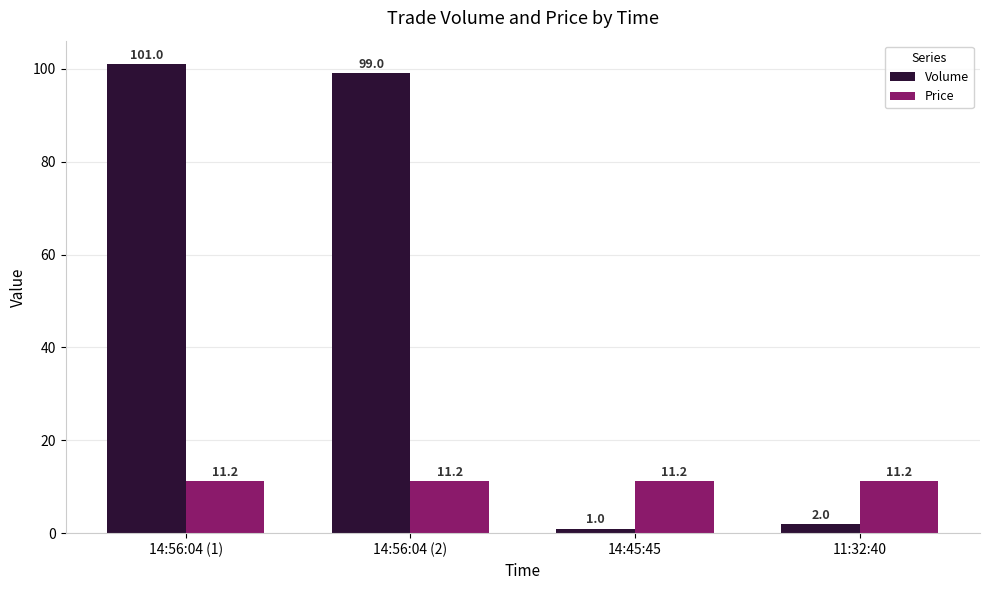

How many bars are there in total?

8